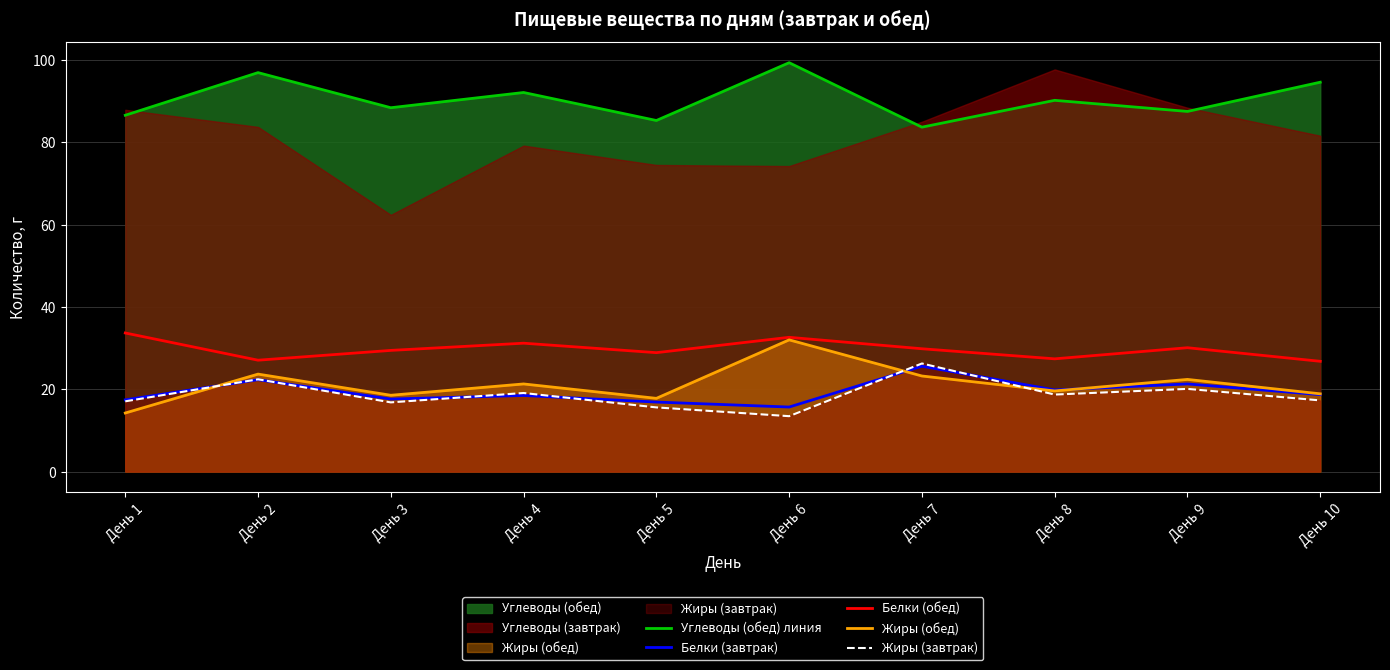

What is the difference between the highest and lowest values at День 10?

77.3